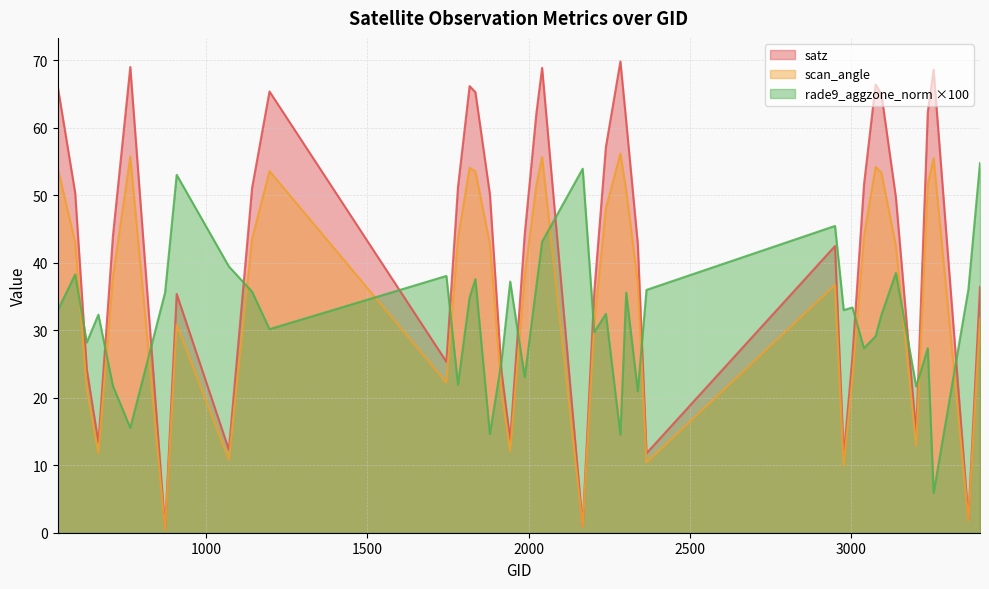

Where is the first local minimum for satz?

665